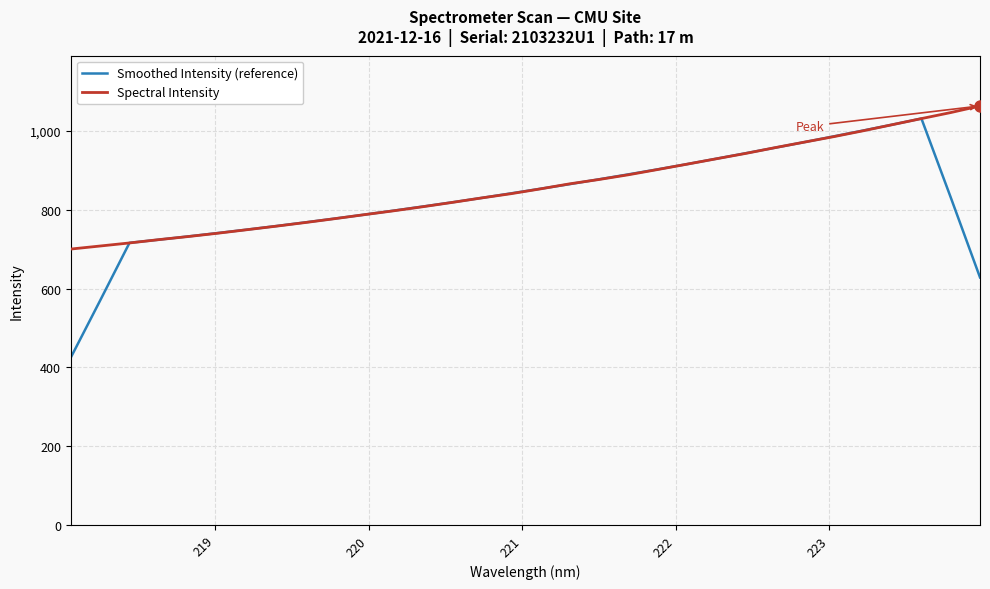

Which series has the largest range (max minus min)?

Smoothed Intensity (reference)